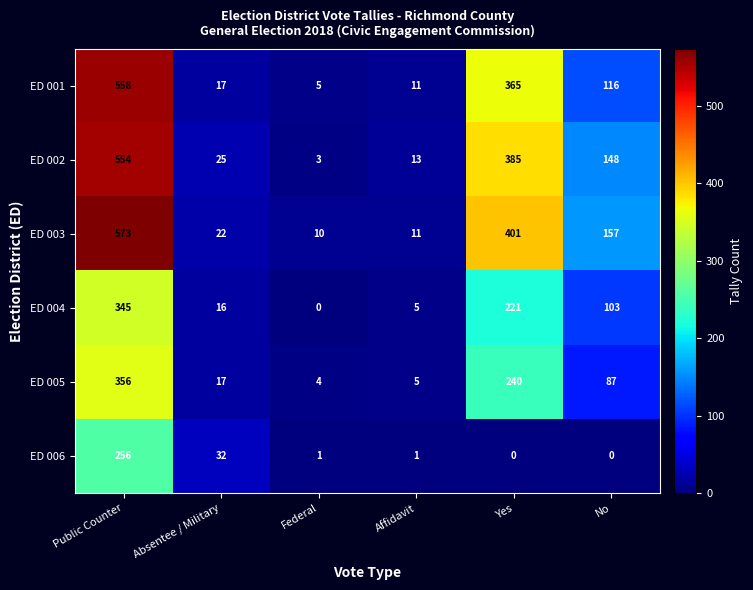

How many series are shown in this chart?

6